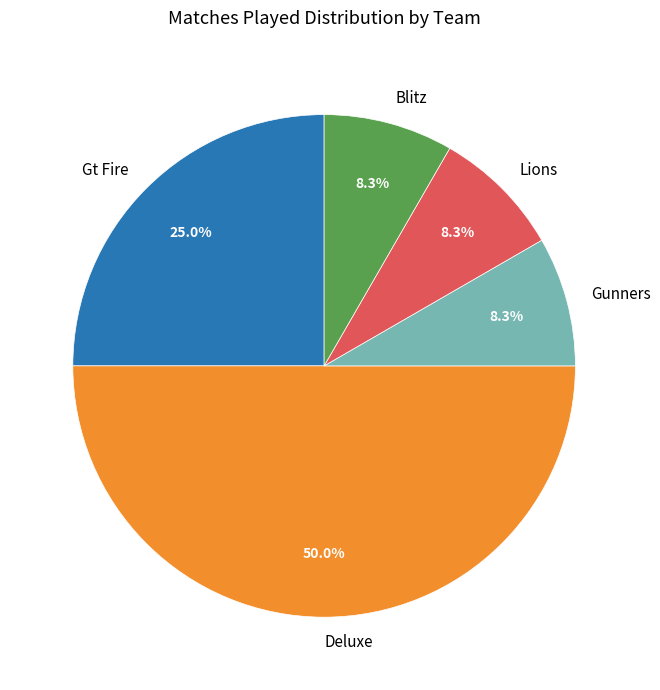

What percentage is the Blitz slice, to the nearest percent?

8%